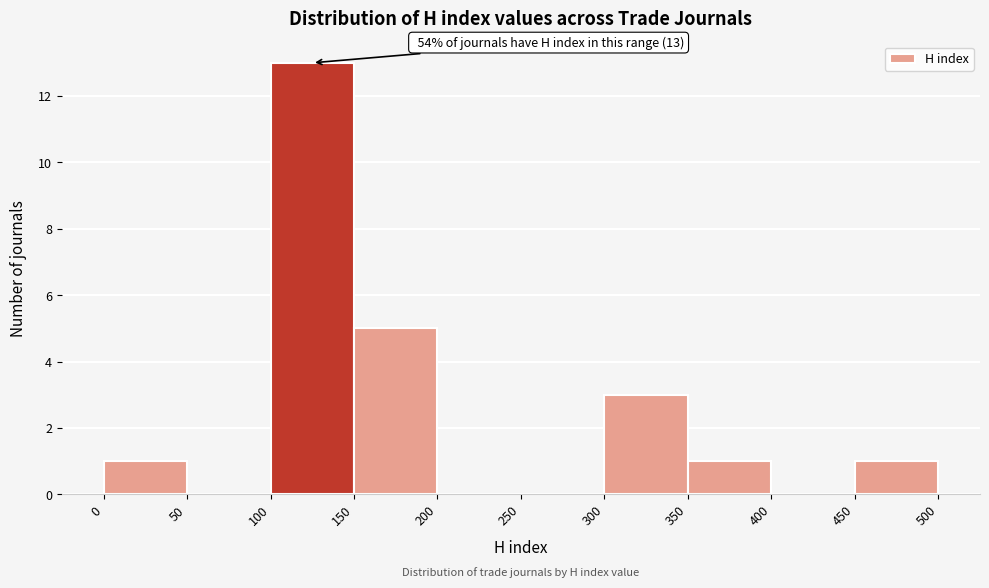

Which range on the x-axis has the tallest bar?

100 to 150